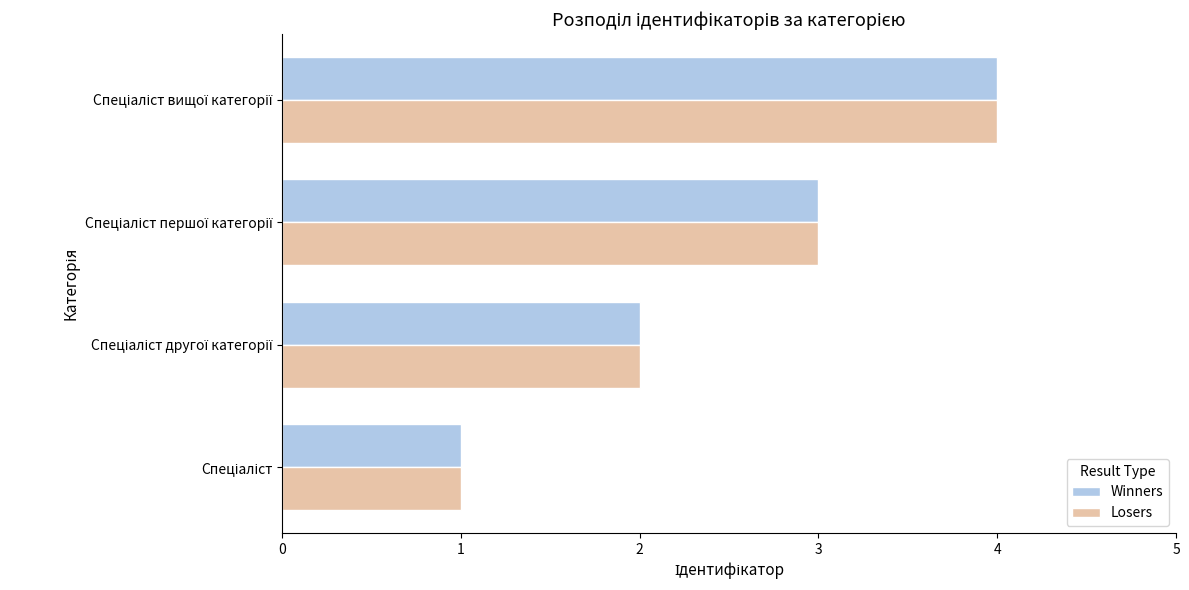

What is the difference between the maximum and minimum values in the Winners series?

3